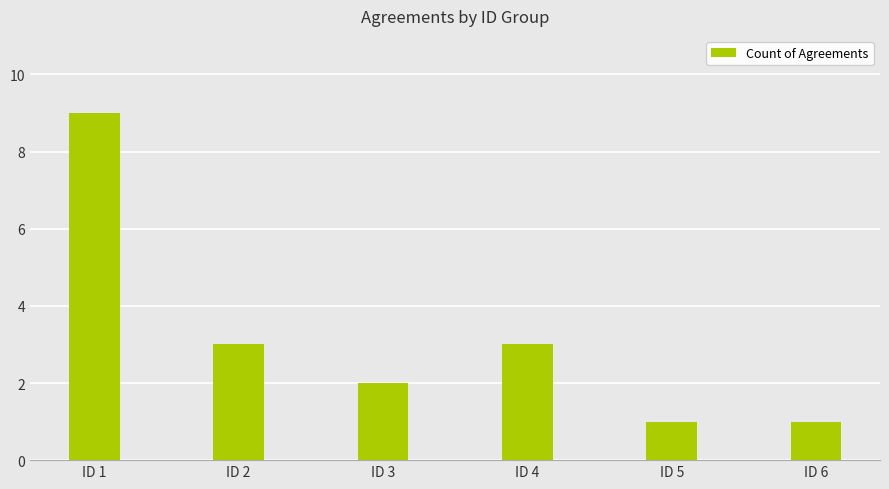

Reading left to right, list all the values displayed in this chart.

ID 1=9	ID 2=3	ID 3=2	ID 4=3	ID 5=1	ID 6=1